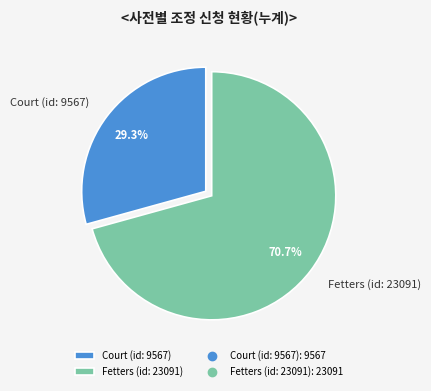

To the nearest percent, what is the combined percentage of Court (id: 9567) and Fetters (id: 23091)?

100%